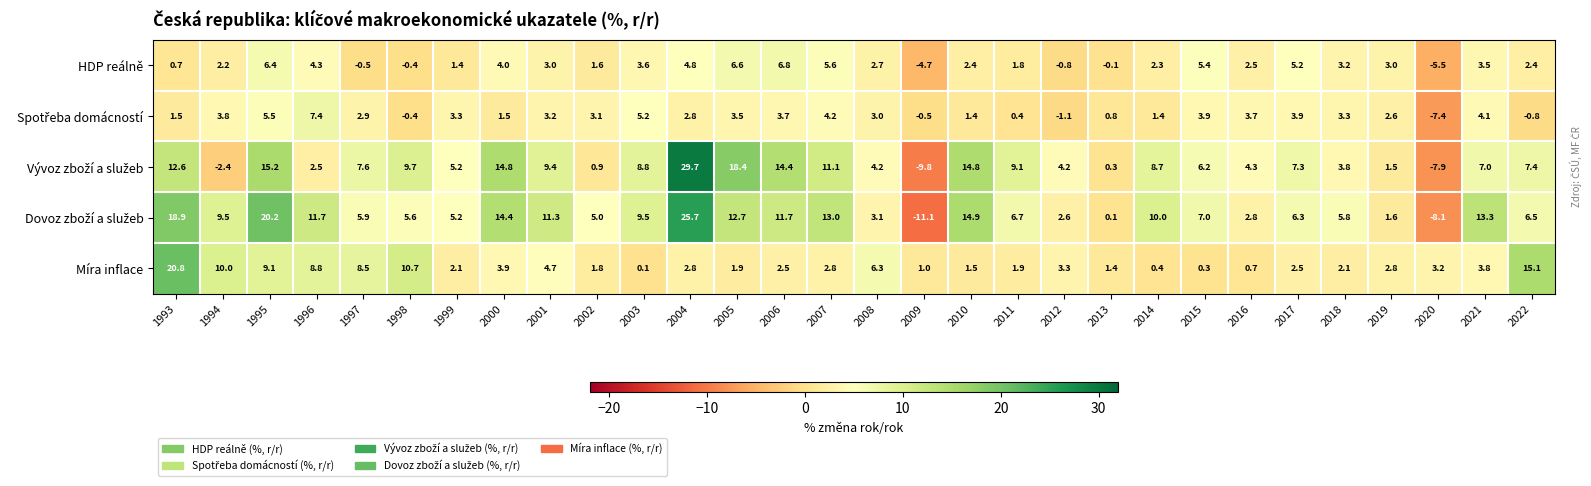

What is the spread (max minus min) of values at 1994?

12.4